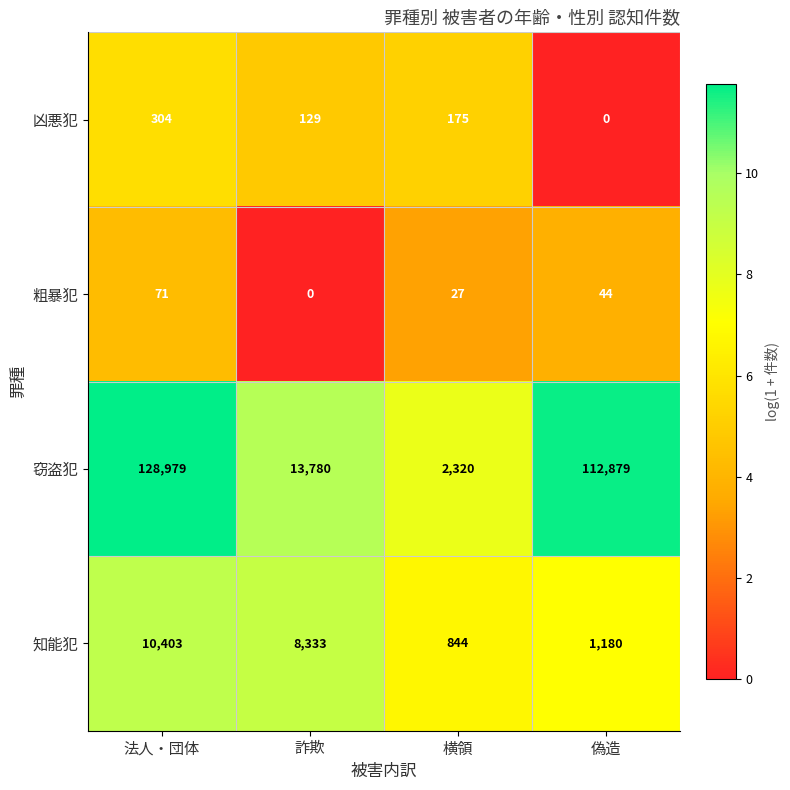

True or false: 粗暴犯 has a value of -23 at 詐欺.

False